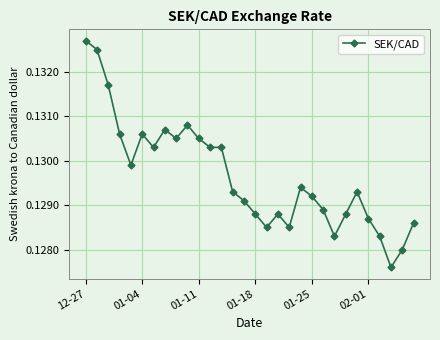

Count the values in the range 0 to 1.

30